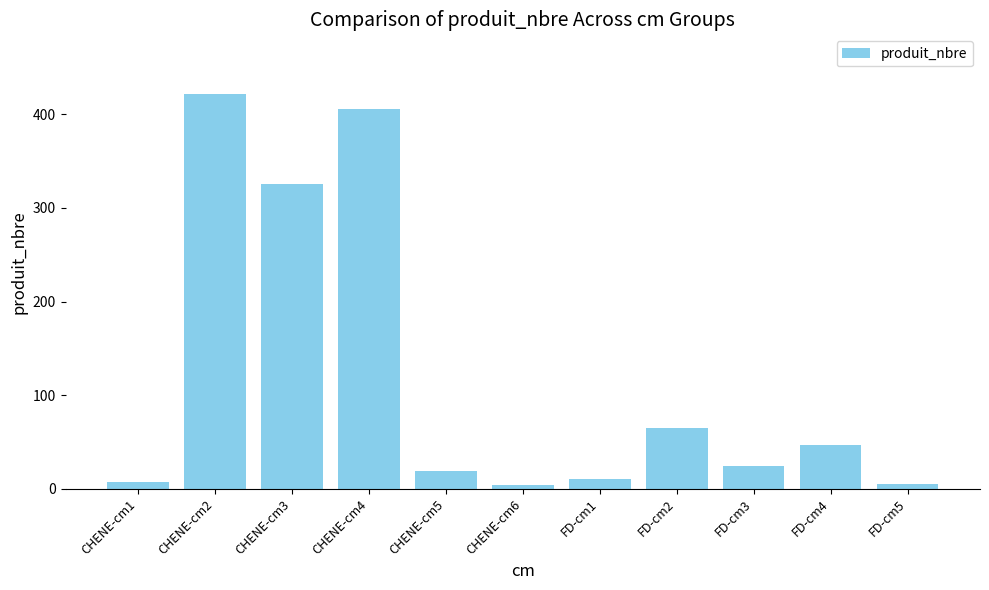

How many values are below 25?

5